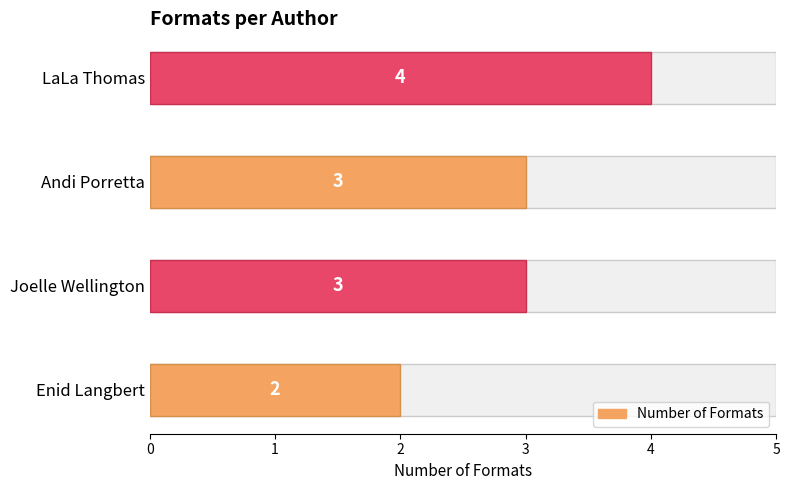

Is it true that the value at Andi Porretta is 1?

False